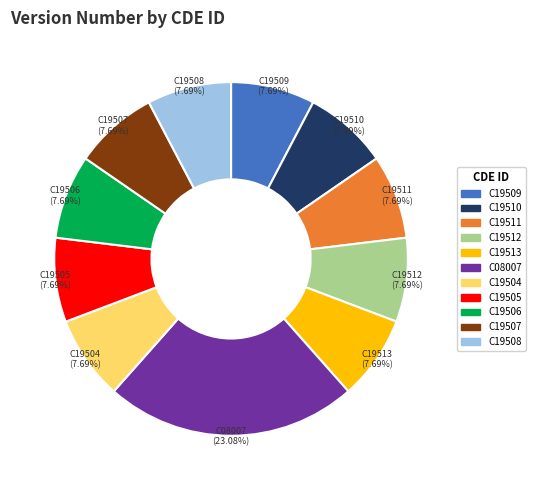

Is there a majority slice in this chart?

No